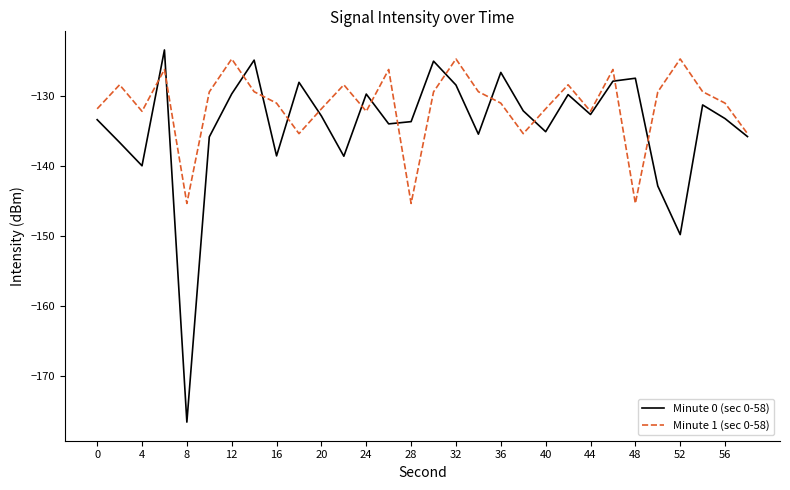

What is the difference between the maximum and minimum values in the Minute 0 (sec 0-58) series?

53.3